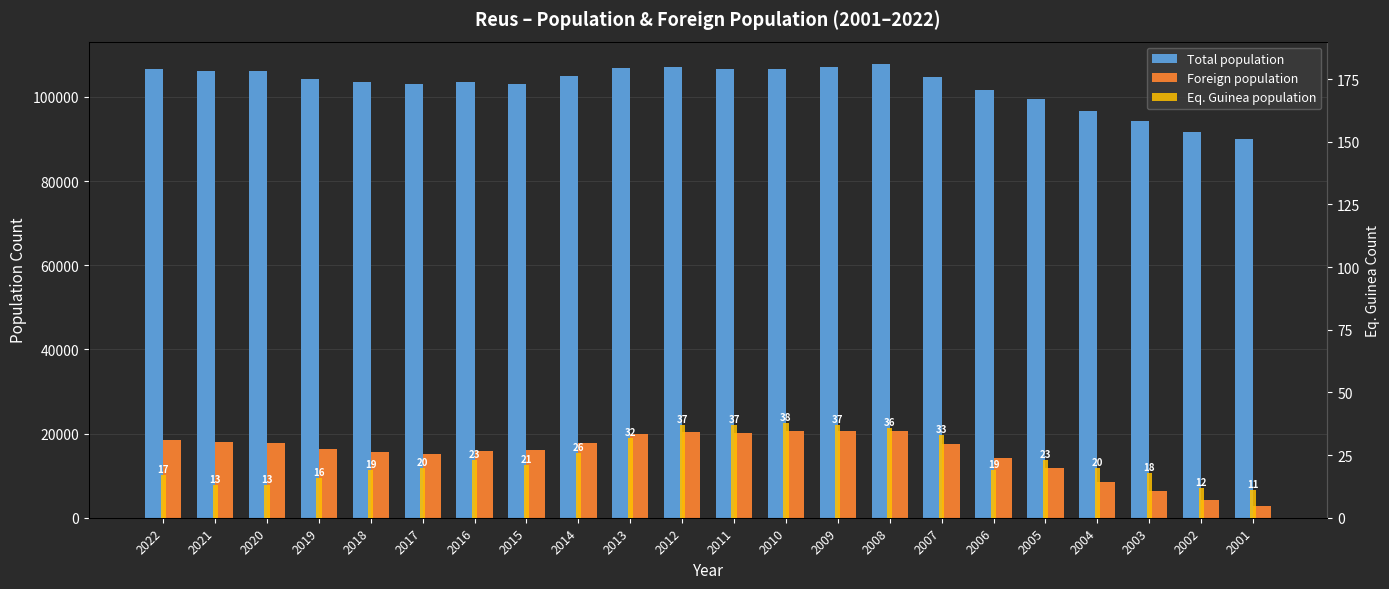

What is the total value across all series at 2005?

111288